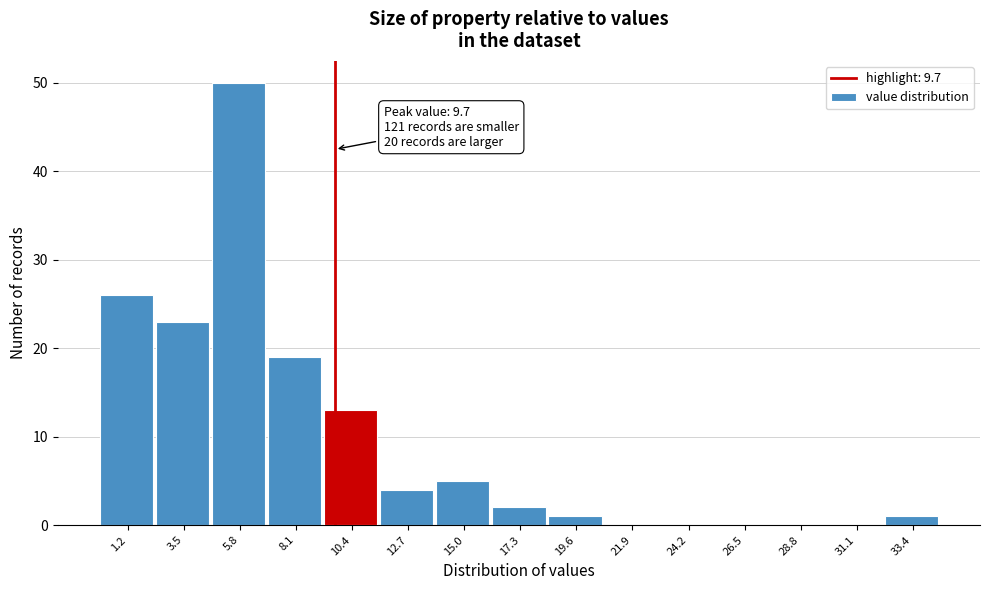

Which range on the x-axis has the tallest bar?

4.5 to 7.0